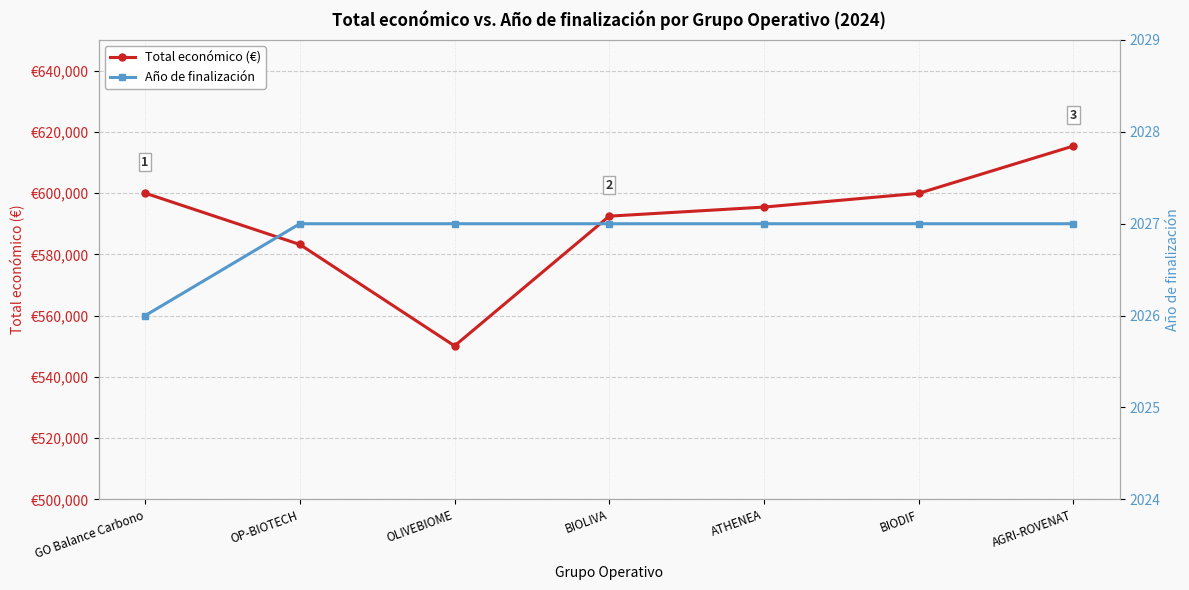

Reading left to right, what are all the values shown in this chart?

Total económico (€): 599992	583223	550111	592475	595436	599927	615375
Año de finalización: 2026	2027	2027	2027	2027	2027	2027